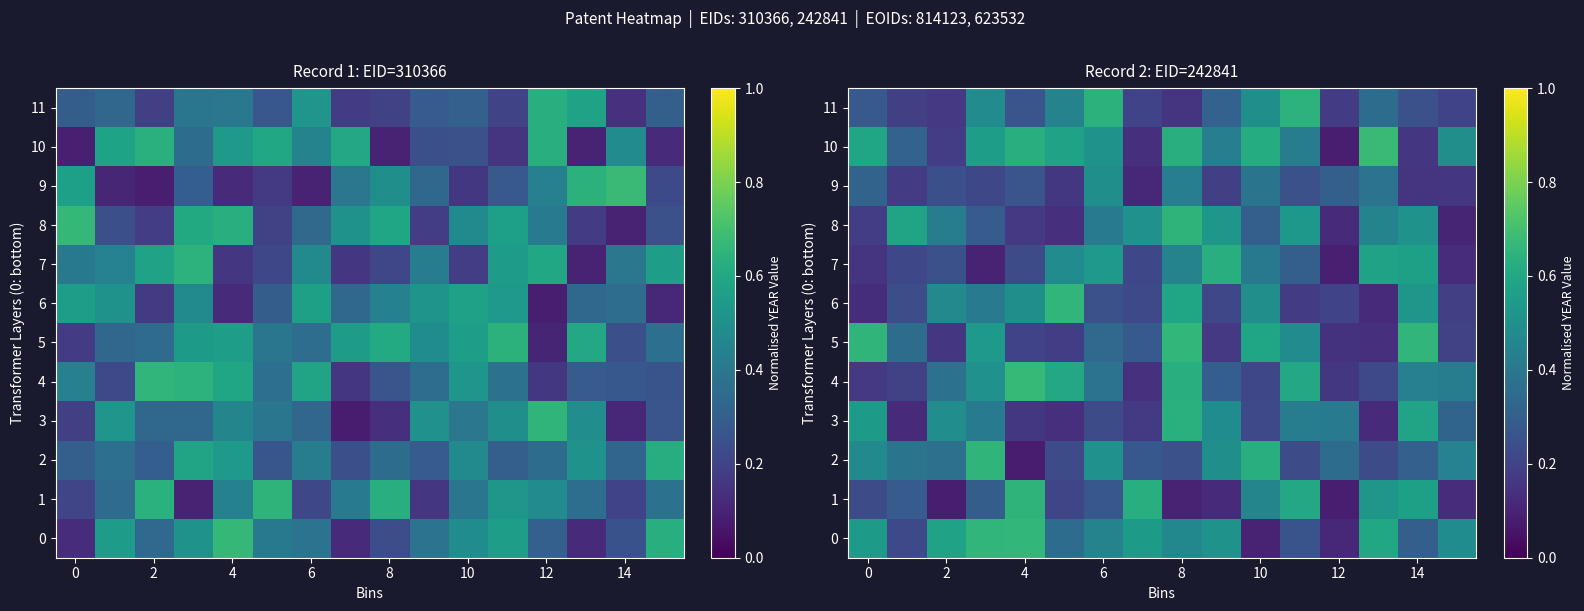

True or false: 3 has a value of 0.1 at 6.

False